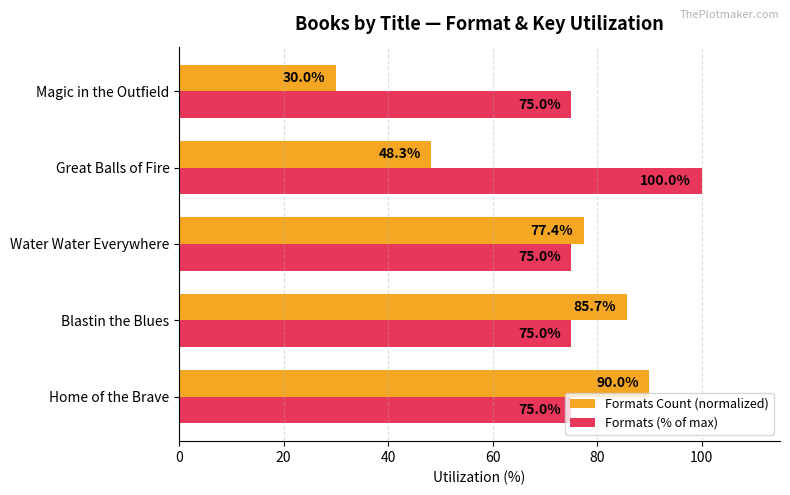

Which series changed the most between Water Water Everywhere and Great Balls of Fire?

Formats Count (normalized)